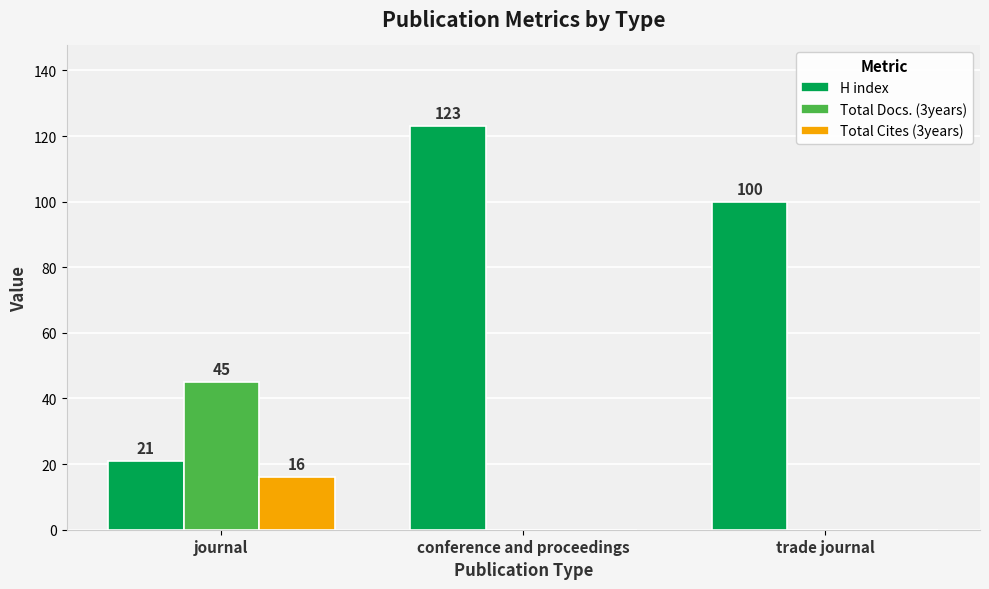

What is the greatest value displayed?

123